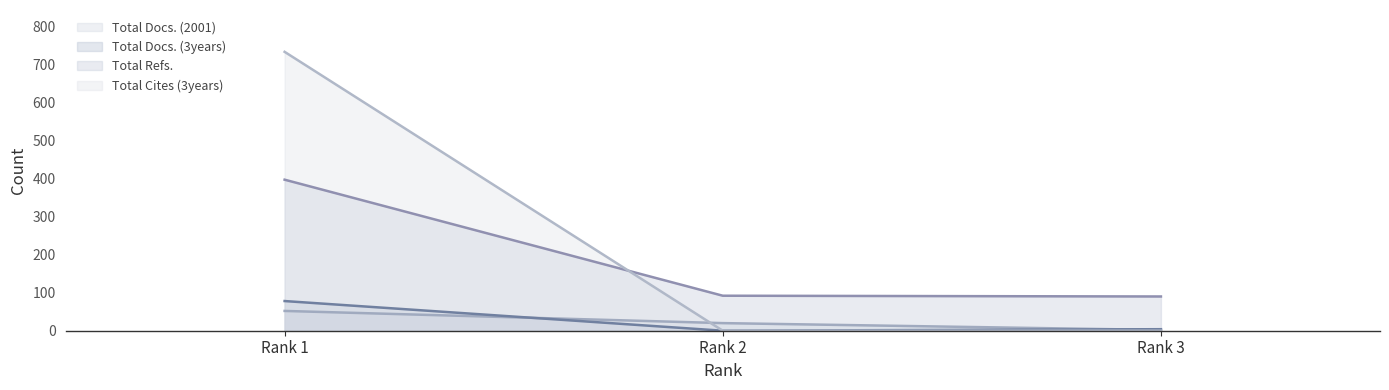

At which category is the sum across all series the highest?

Rank 1